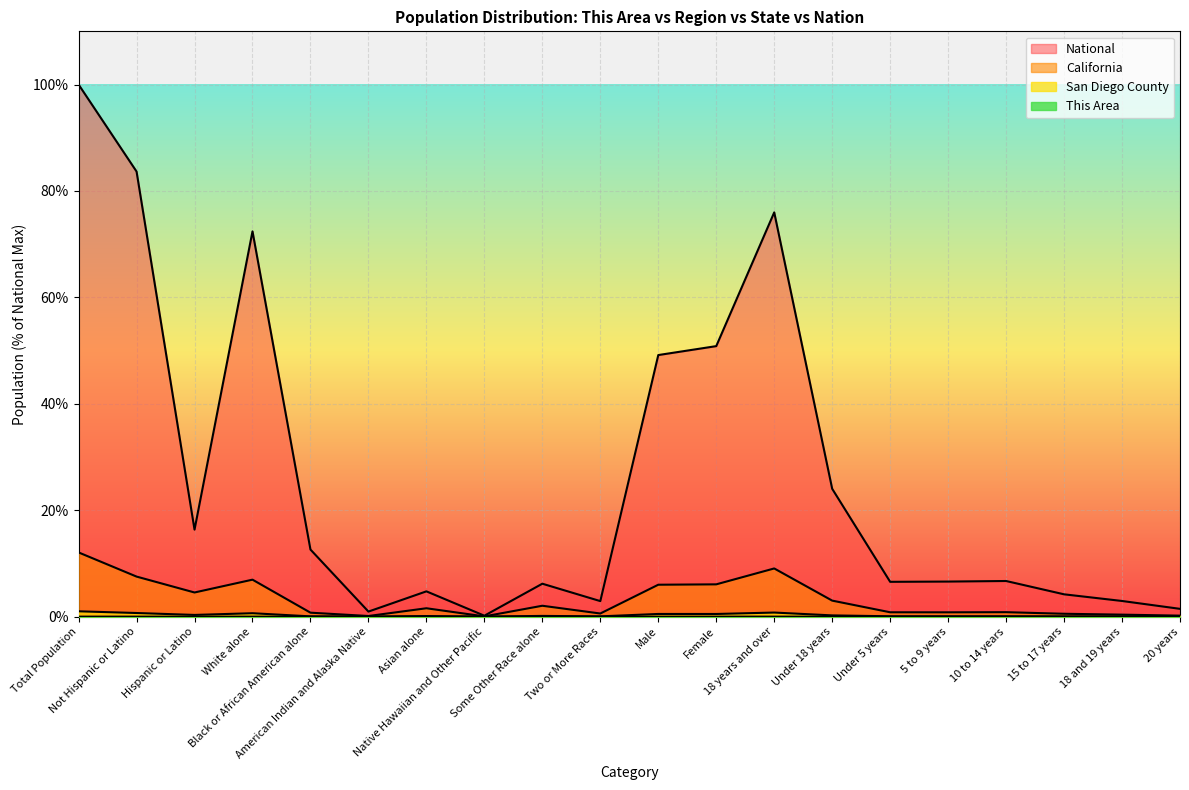

True or false: National and California intersect in this chart.

False